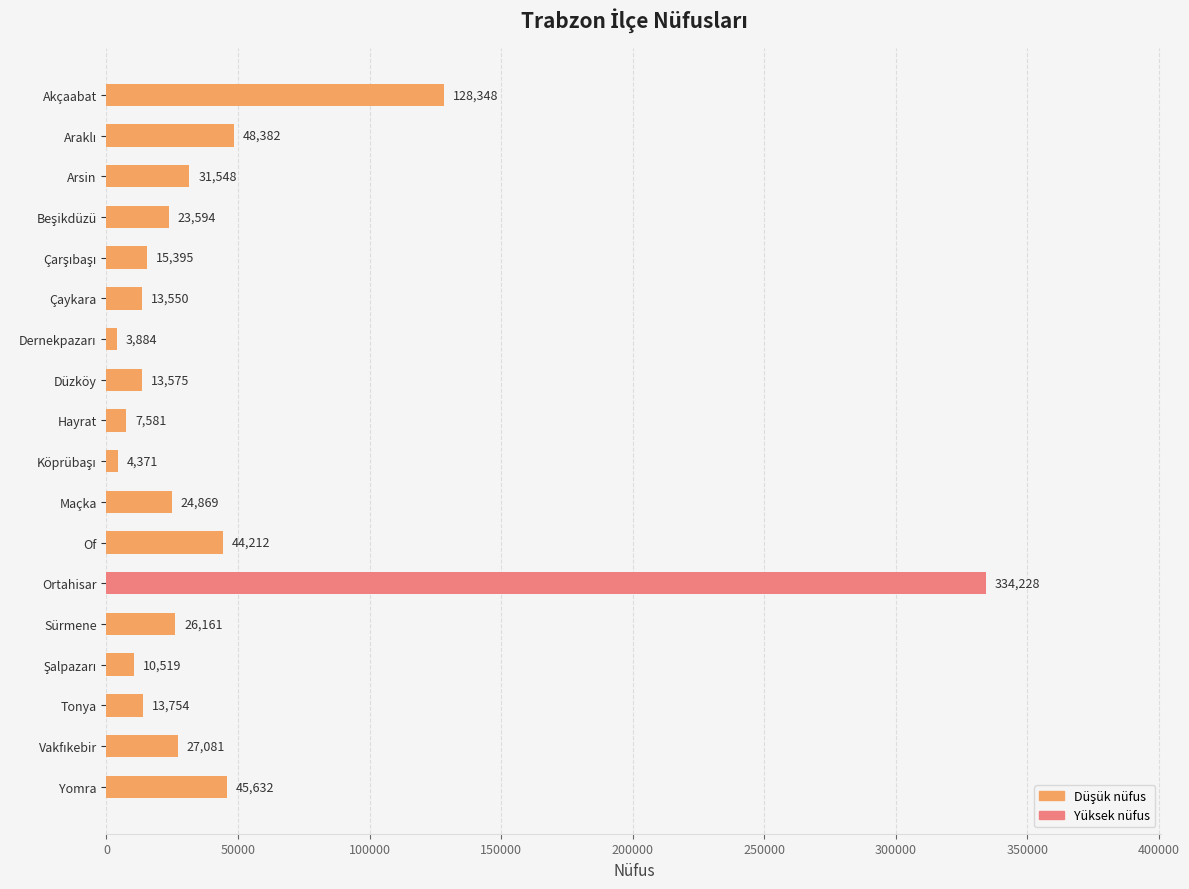

Reading bottom to top, what are all the values shown in this chart?

45632	27081	13754	10519	26161	334228	44212	24869	4371	7581	13575	3884	13550	15395	23594	31548	48382	128348